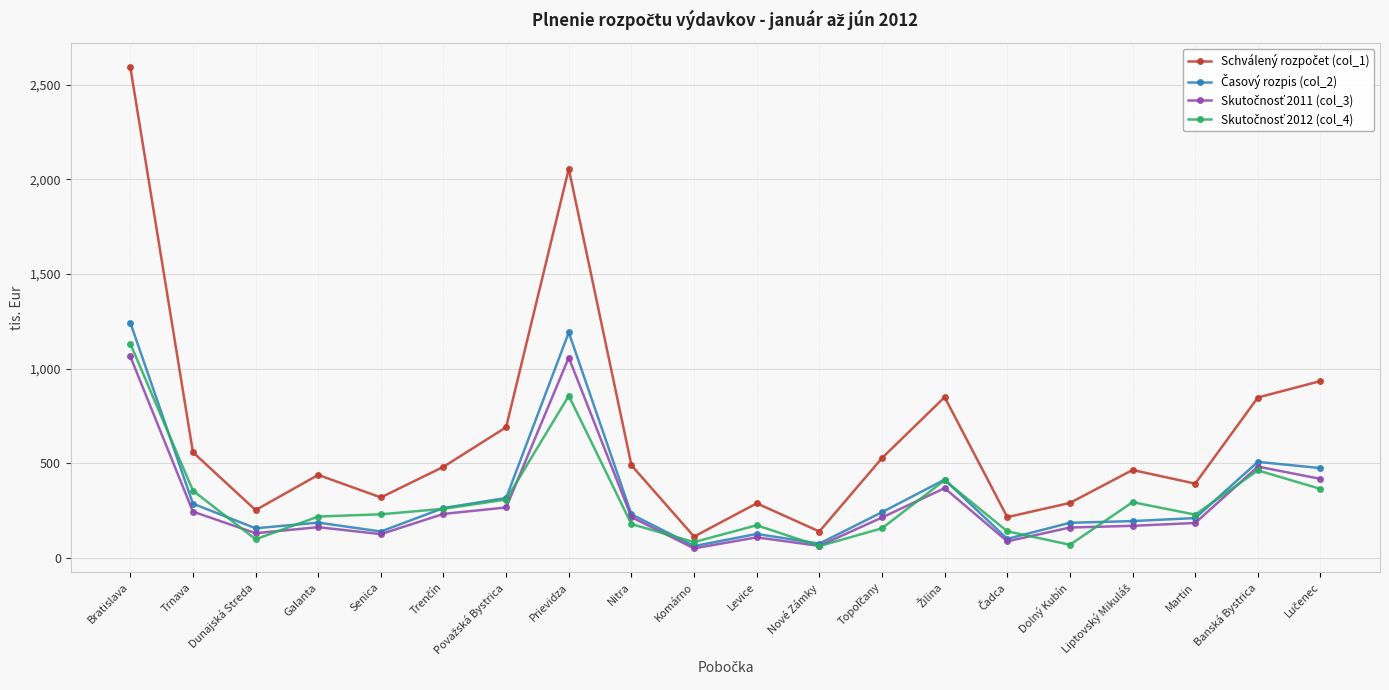

What is the label of the 2nd point from the right?

Banská Bystrica